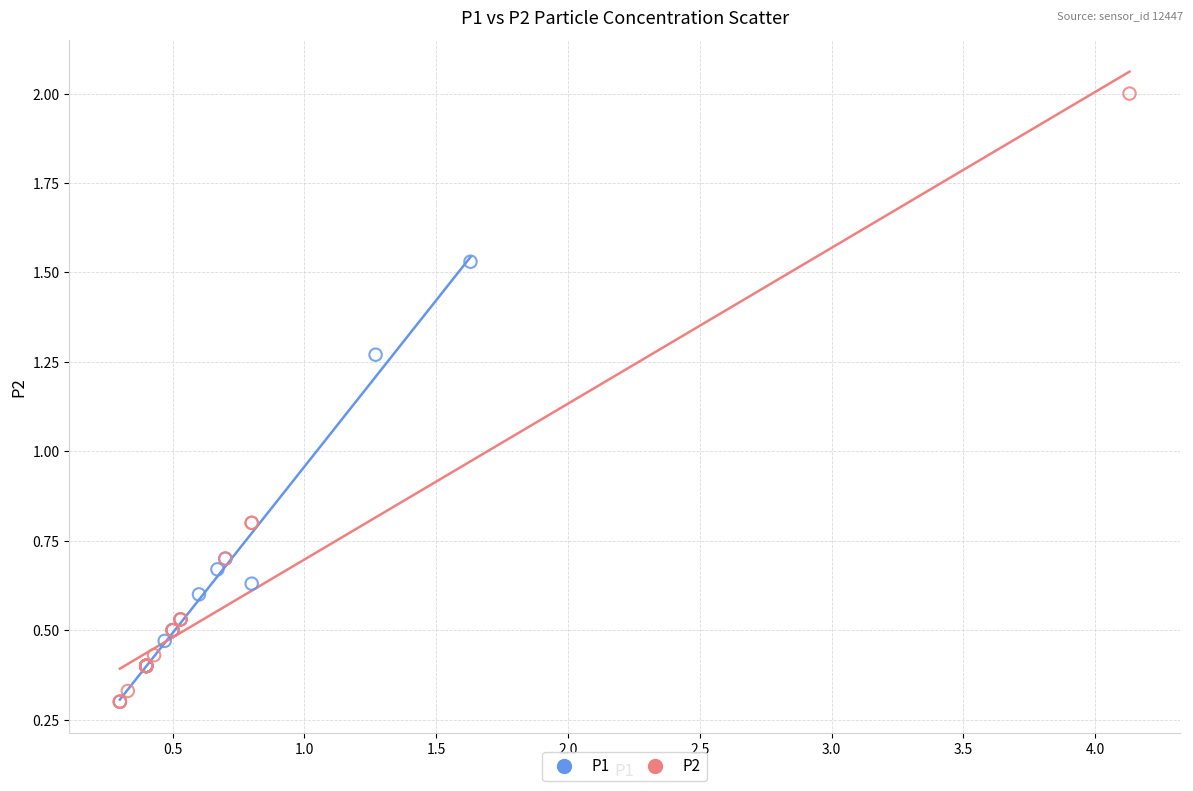

Which series has the widest spread of Y values?

P2